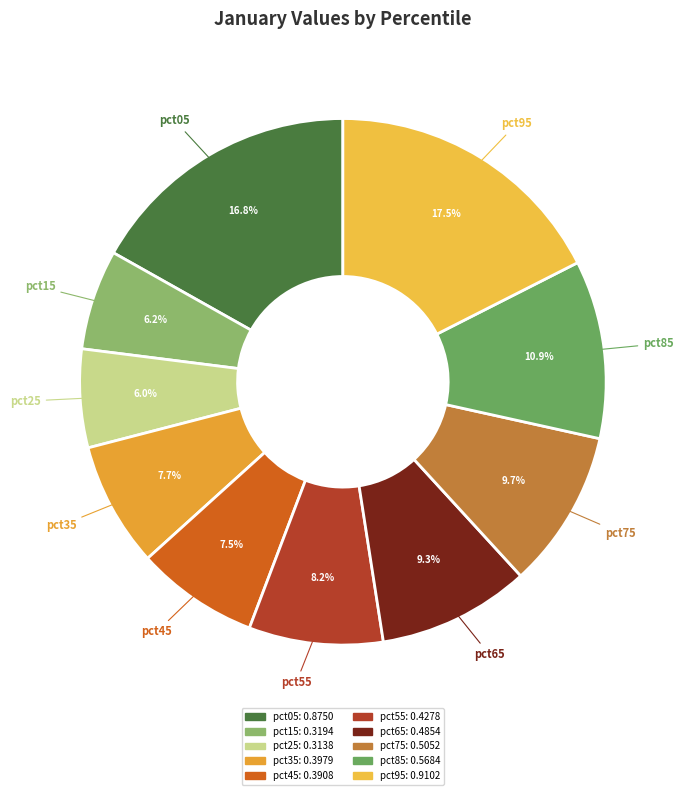

To the nearest percent, what is the combined percentage of pct55 and pct05?

25%